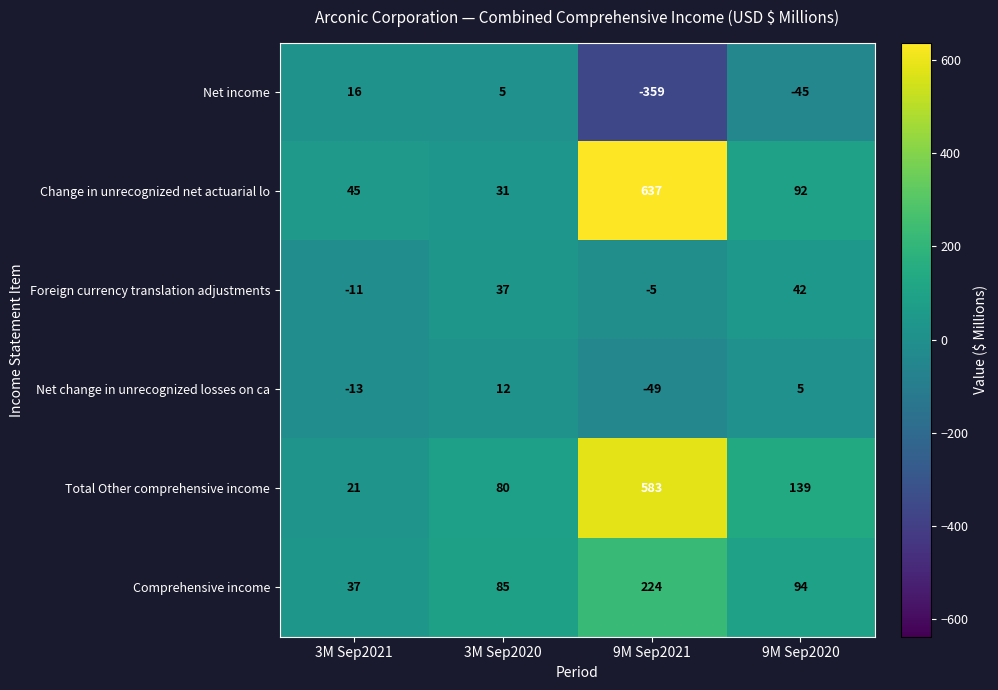

What is the total value across all series at 9M Sep2020?

327